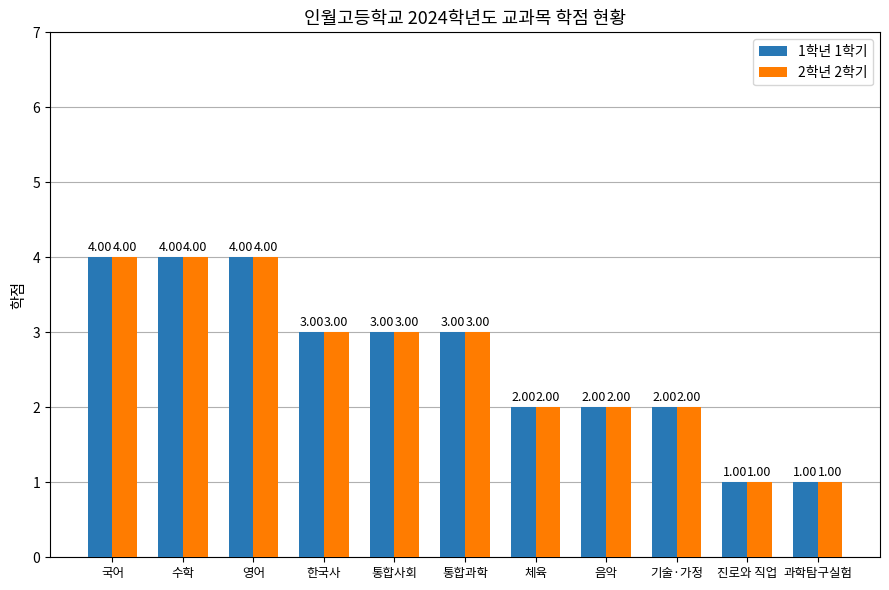

What is the difference between the maximum and second lowest values in the 1학년 1학기 series?

3